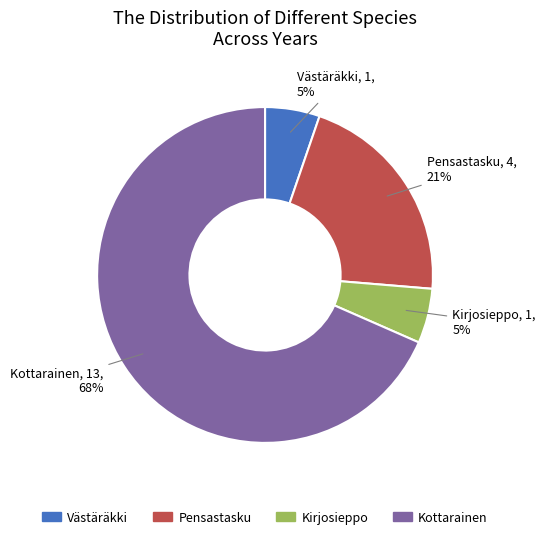

Between Västäräkki and Kottarainen, which is larger?

Kottarainen